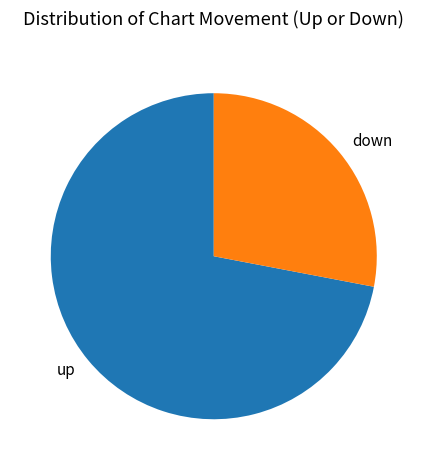

Which category has the biggest portion of the pie?

up